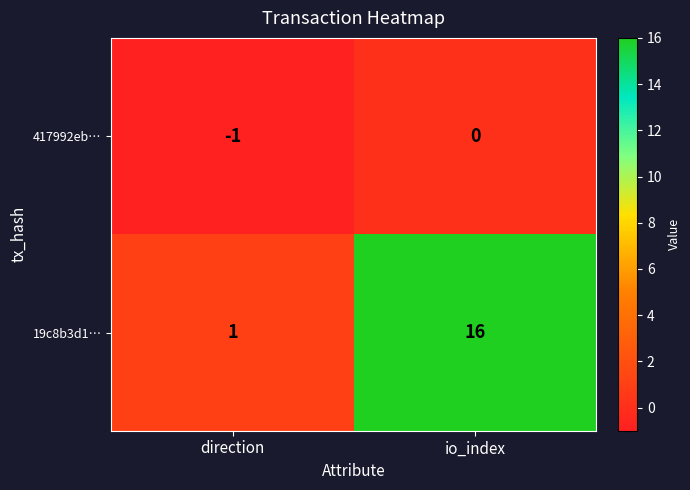

The 417992eb… series shows 0 at io_index. True or false?

True